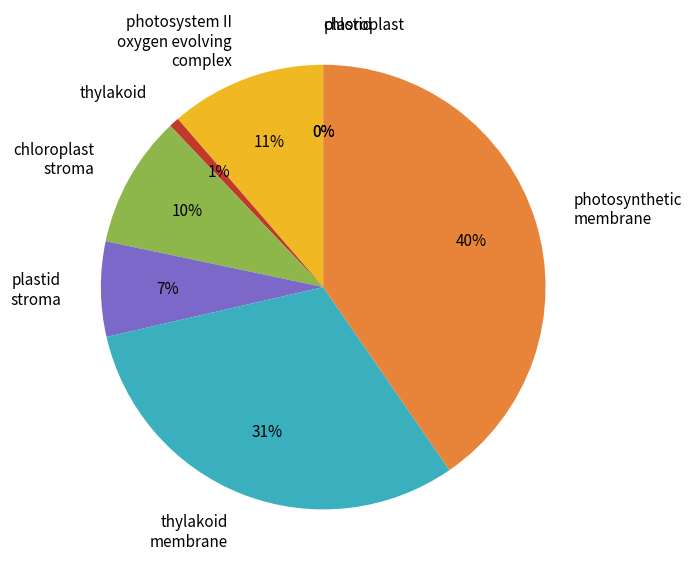

Between thylakoid and photosystem II oxygen evolving complex, which is larger?

photosystem II oxygen evolving complex